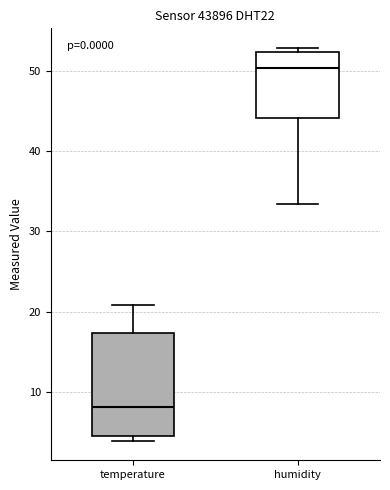

Reading left to right, read every box against the y-axis: the position of its median line, the range the box covers, and the ends of its whiskers. The values are not printed on the chart, so give them approximately, as read against the axis.

temperature: median 8, box 4 to 17, whiskers 4 (just below the box's lower edge) to 21
humidity: median 50, box 44 to 52, whiskers 33 to 53